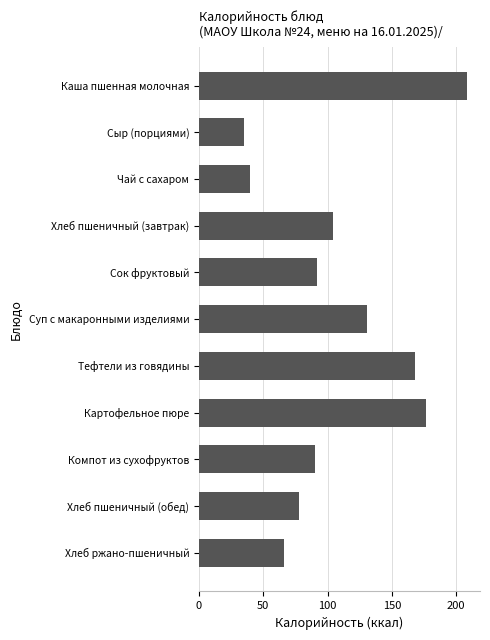

What is the sum of all values?

1187.9